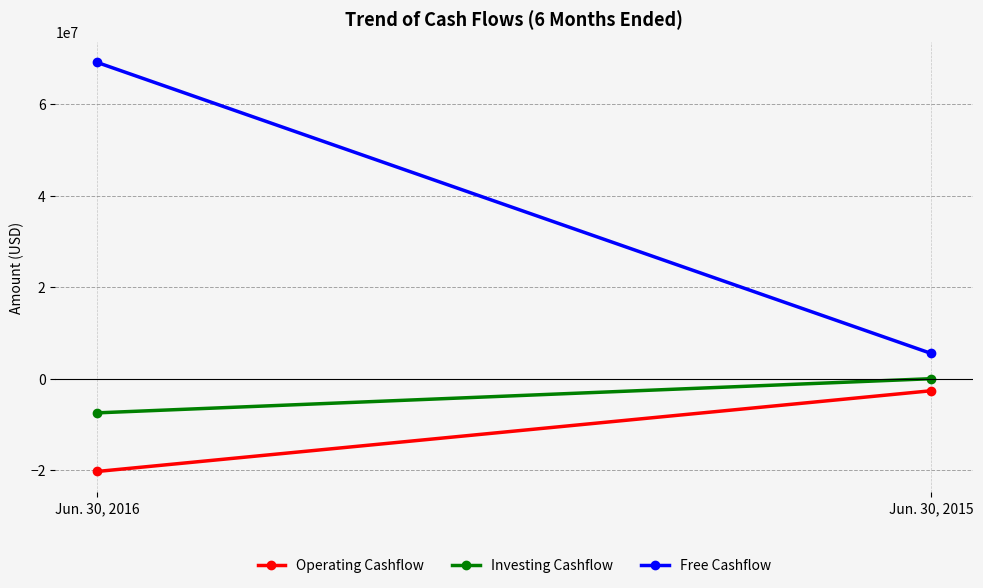

How many lines are shown in the chart?

3